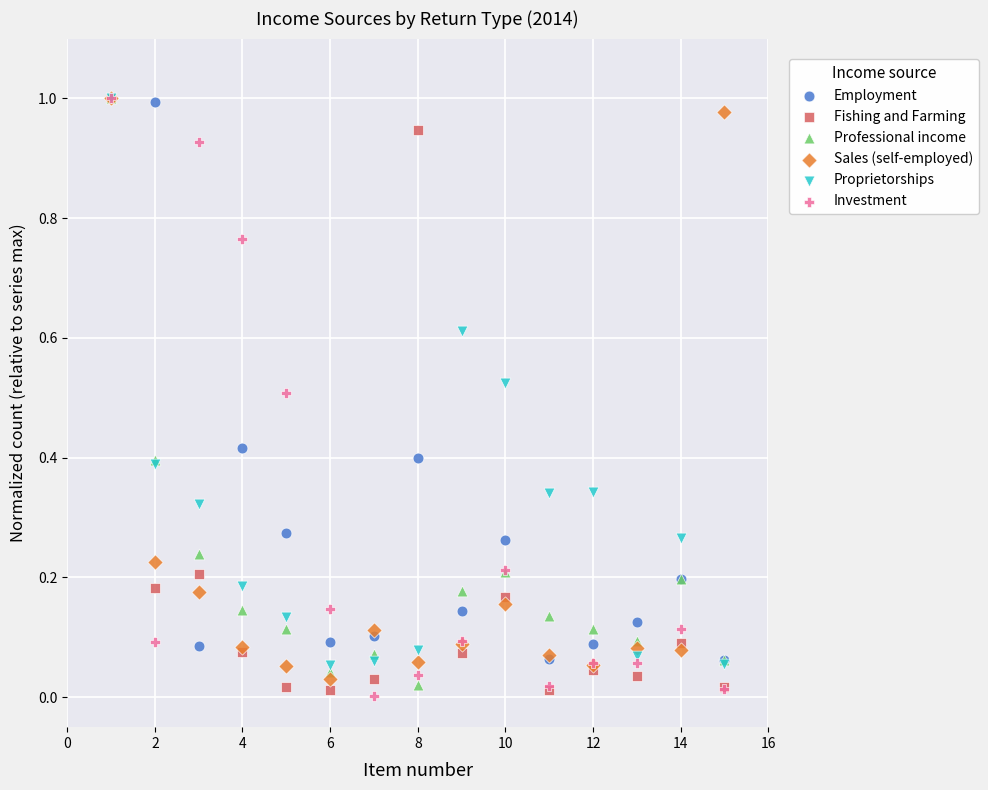

Which series has the widest spread of Y values?

Investment